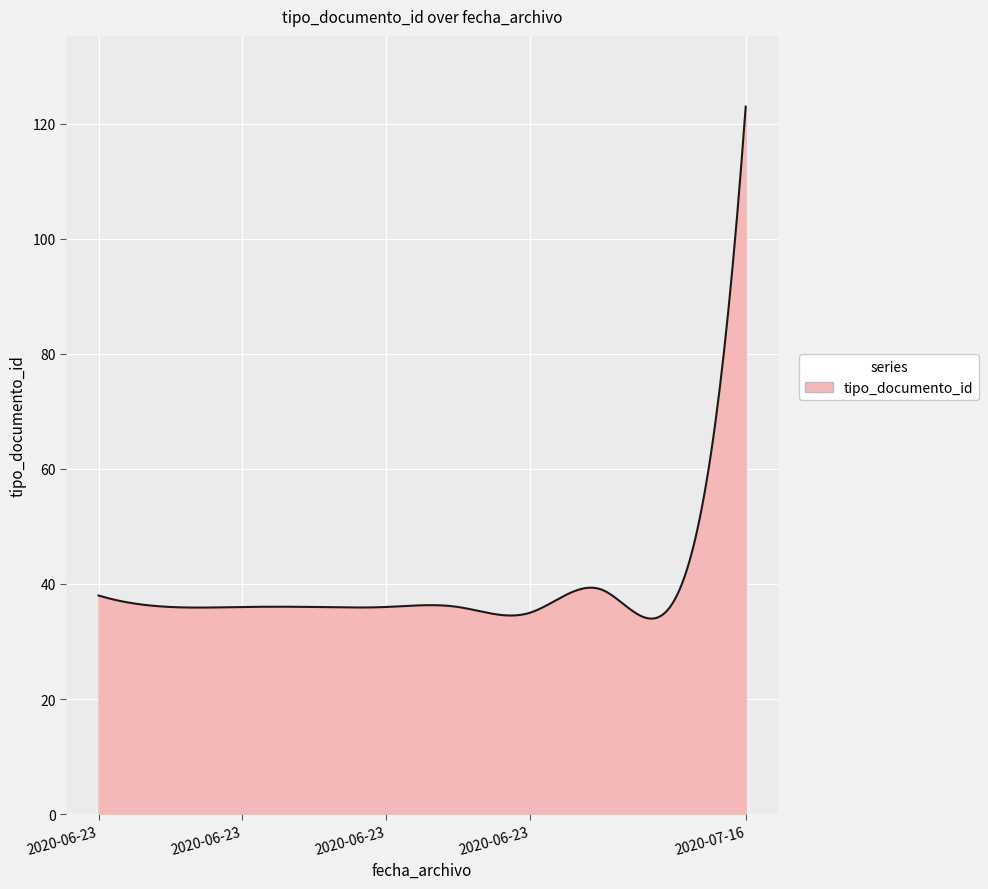

What is the greatest value displayed?

123.0